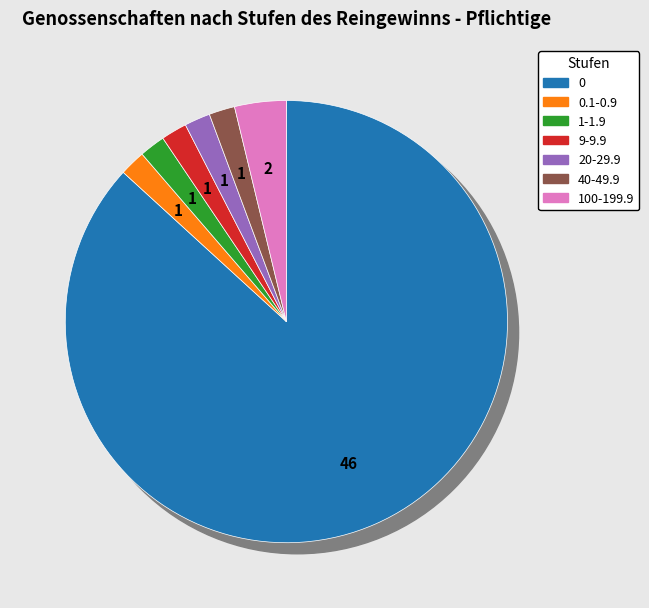

Is it true that 1-1.9 is 2% of the pie?

True